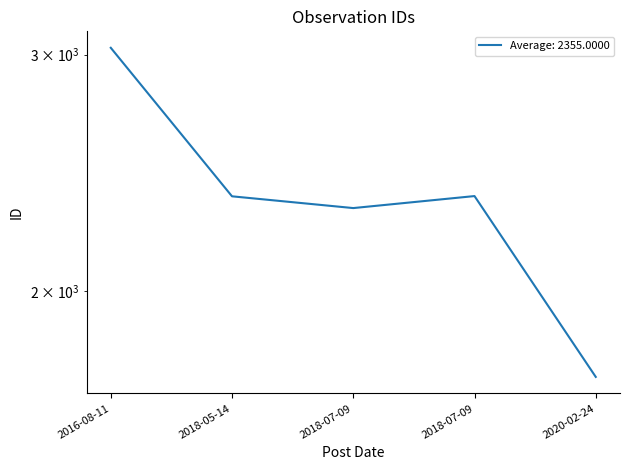

How many categories are shown in the chart?

5